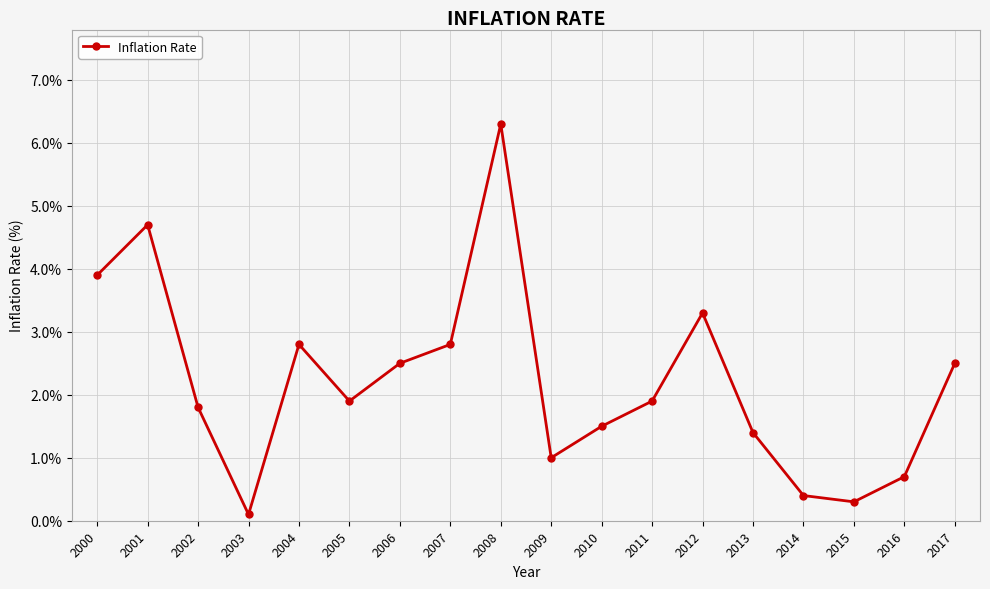

Approximately how many times larger is the value at 2007 compared to 2008?

0.4